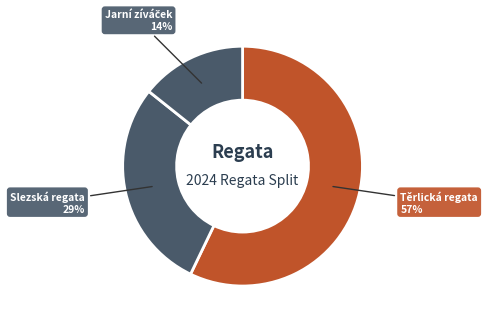

Count the number of slices in the pie.

3